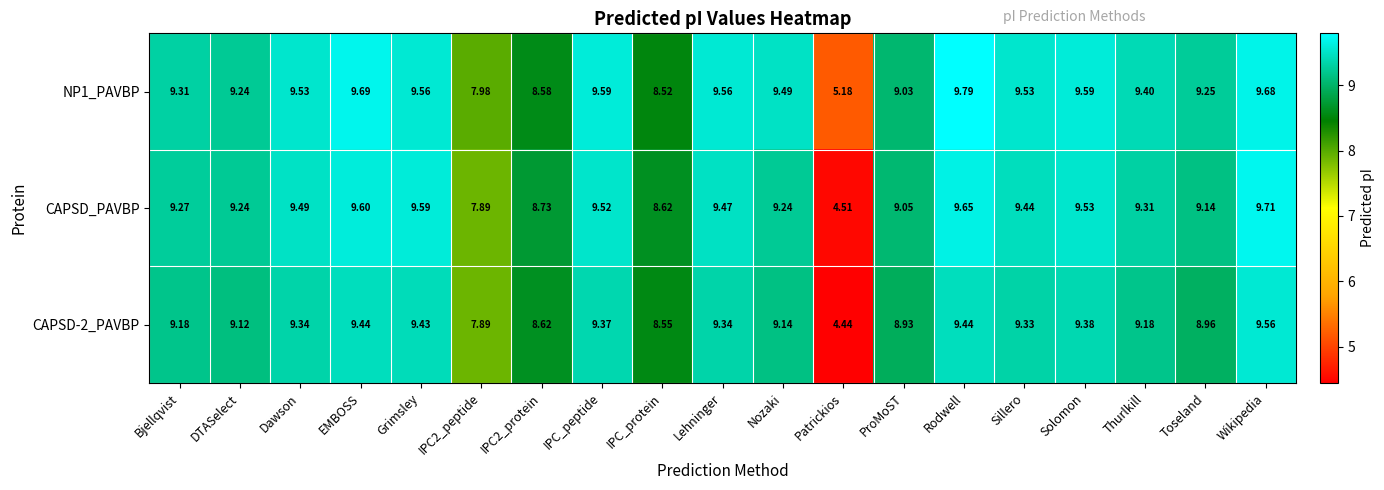

At which category is the sum across all series the highest?

Wikipedia